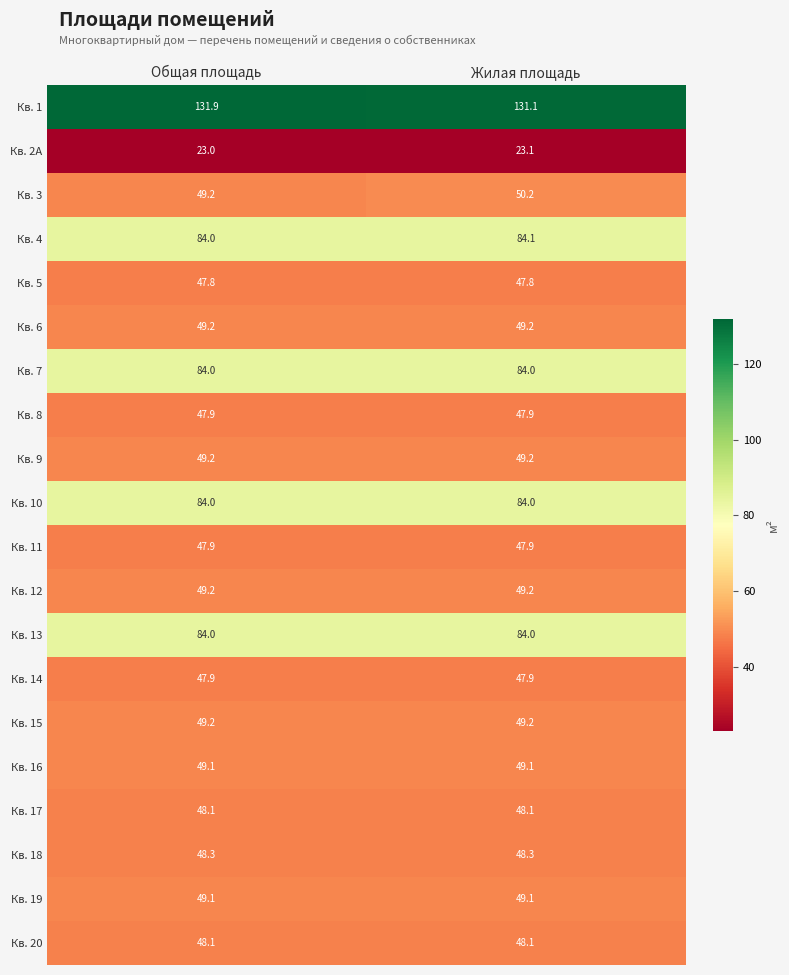

At how many categories does at least one series exceed 103?

2